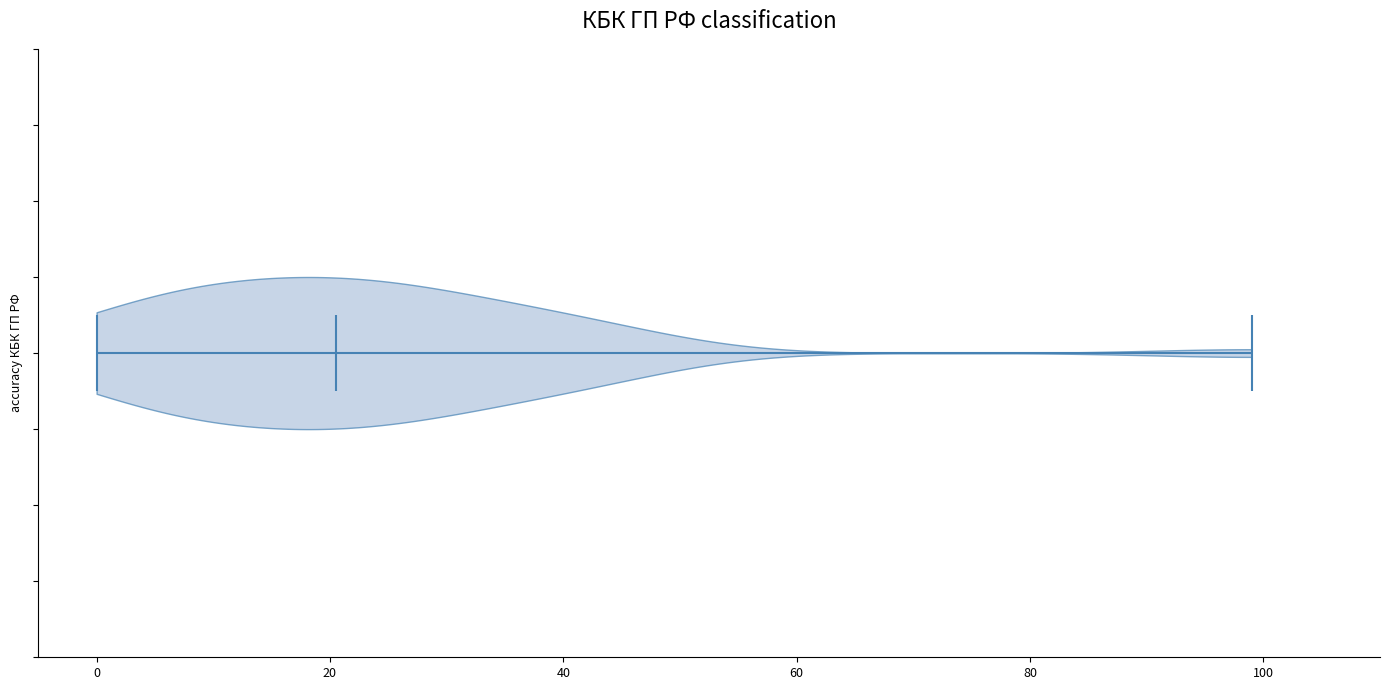

Read this violin plot against the x-axis: where its median line is, and the lowest and highest points the violin reaches. The values are not printed on the chart, so give them approximately, as read against the axis.

median line 20, lowest point 0, highest point 100